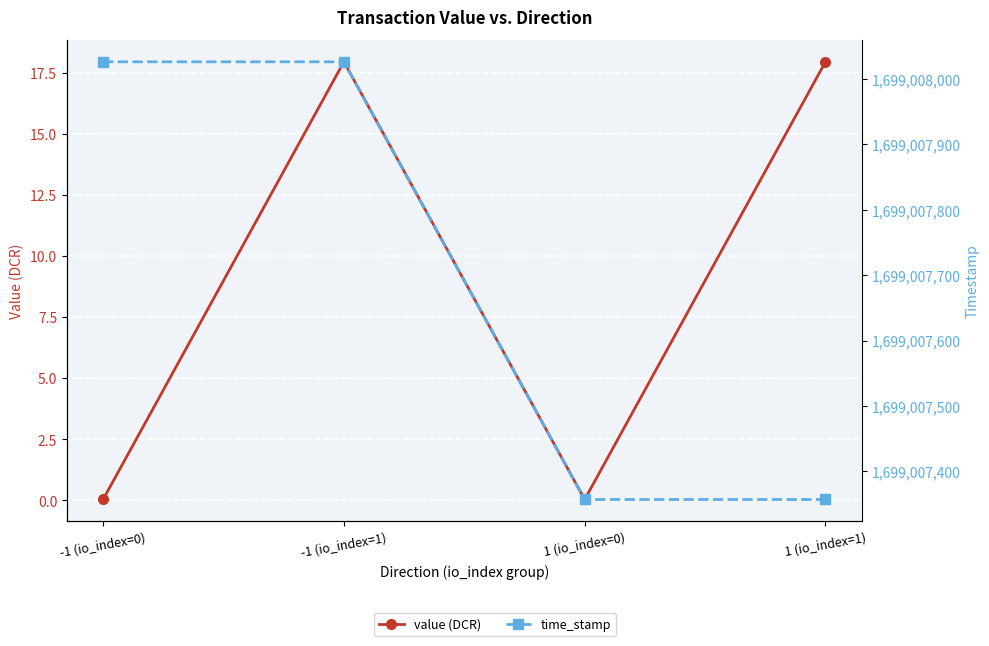

What is the difference between the maximum and minimum values in the time_stamp series?

669.0